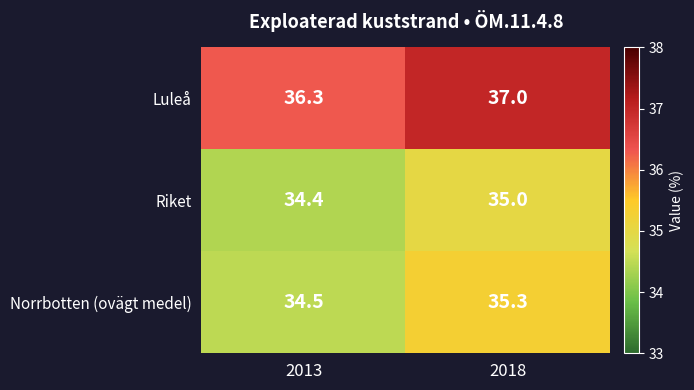

List the series in order of their peak value, highest first.

Luleå, Norrbotten (ovägt medel), Riket